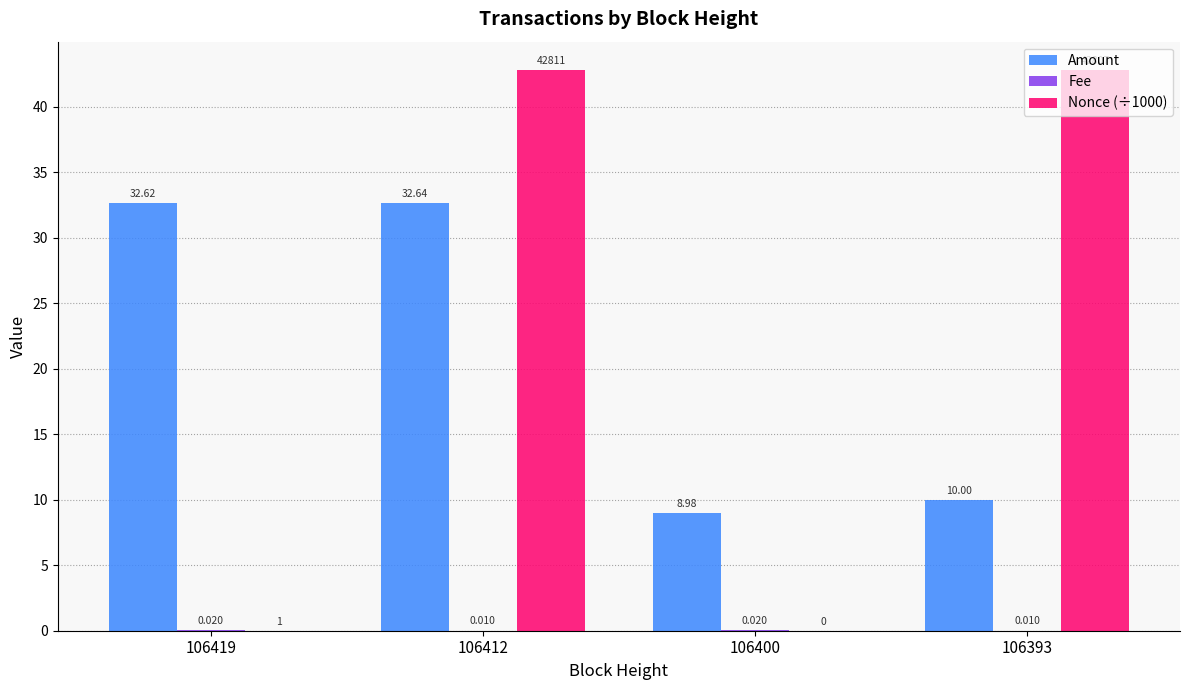

Where does the Amount series first go above 32?

106419